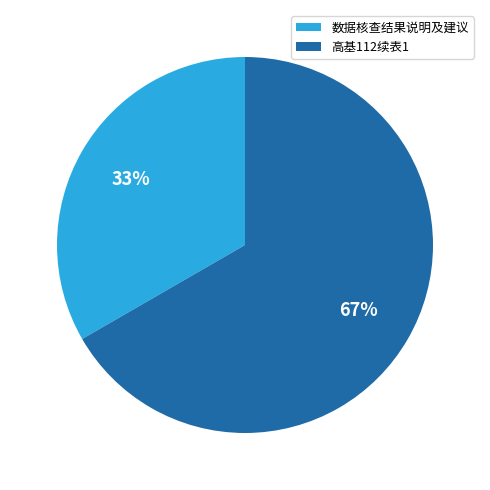

To the nearest percent, what is the average slice percentage?

50%